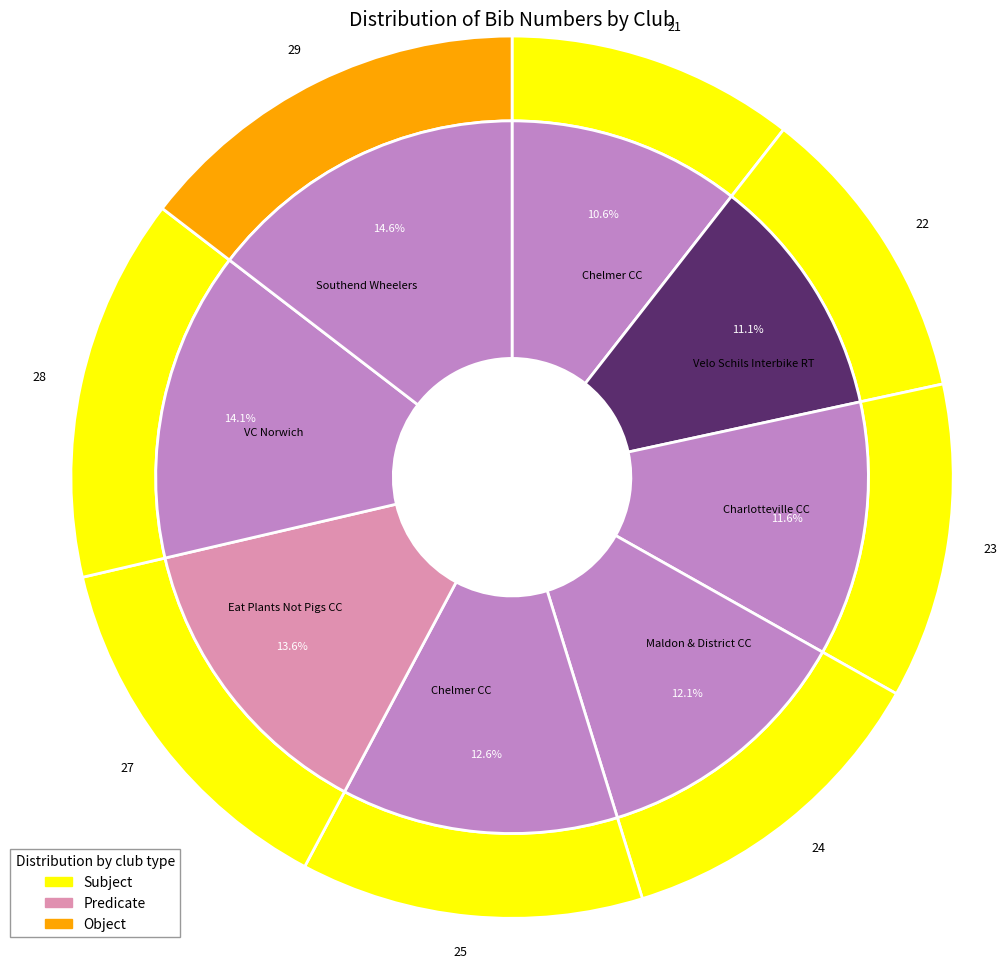

The Eat Plants Not Pigs CC slice represents 14% of the pie. True or false?

True